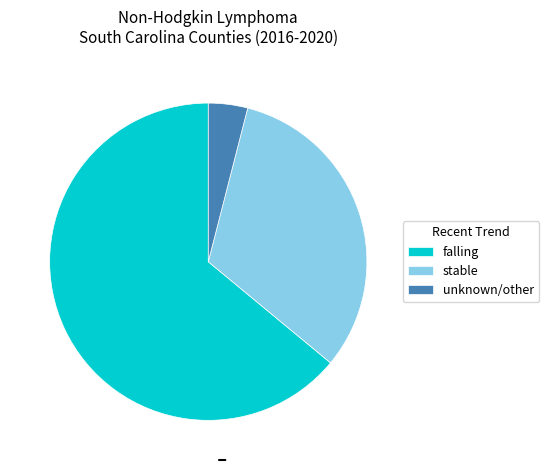

How many segments does this pie chart have?

3